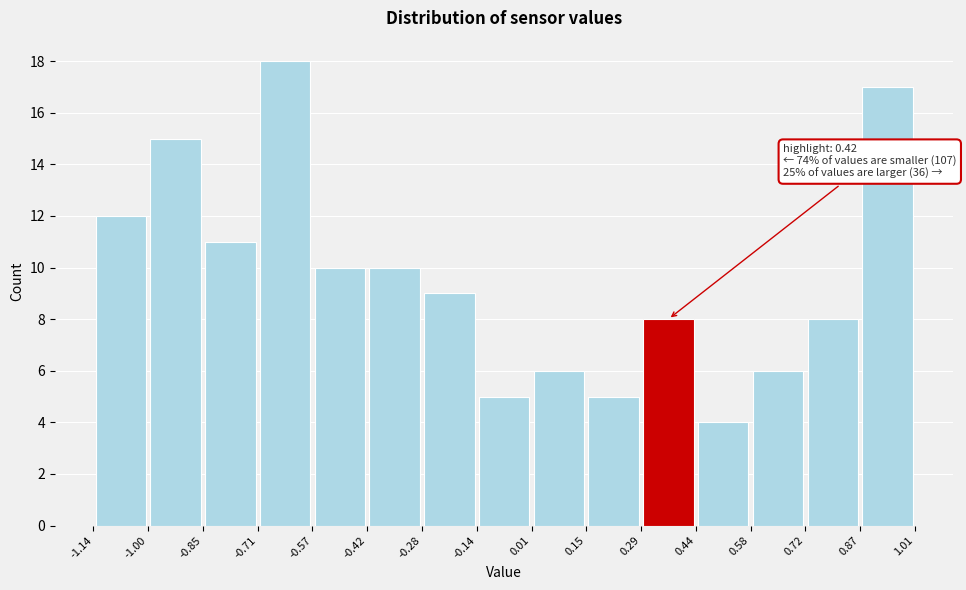

Which range on the x-axis has the tallest bar?

-0.71 to -0.57